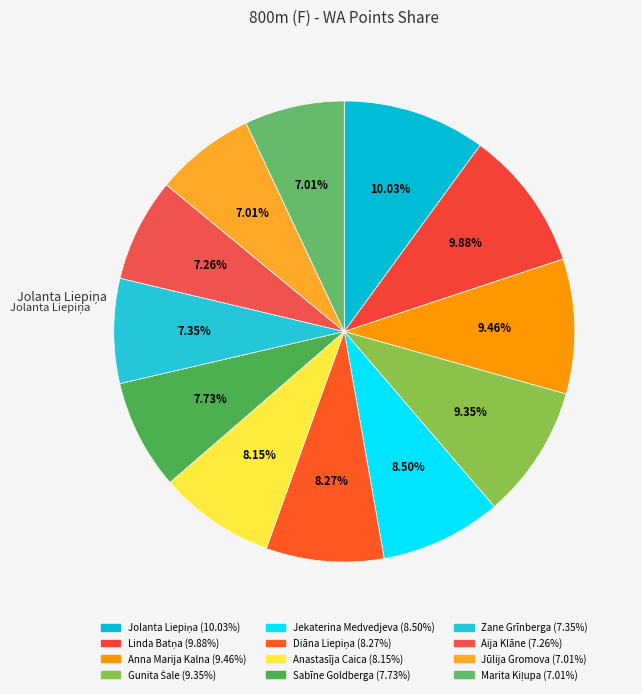

Count the number of slices in the pie.

12